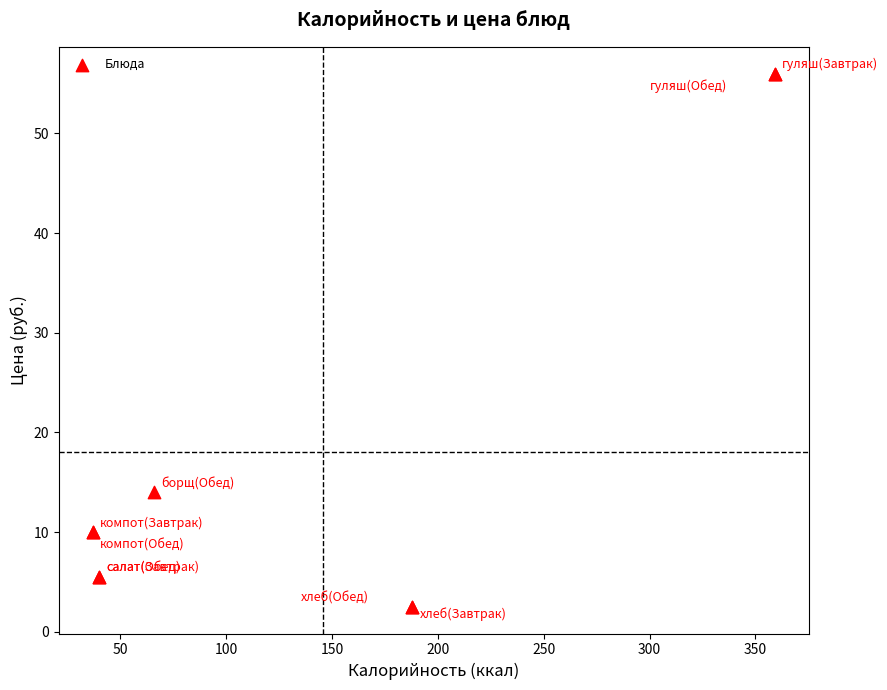

What Y value in the scatter plot is closest to 29?

14.0